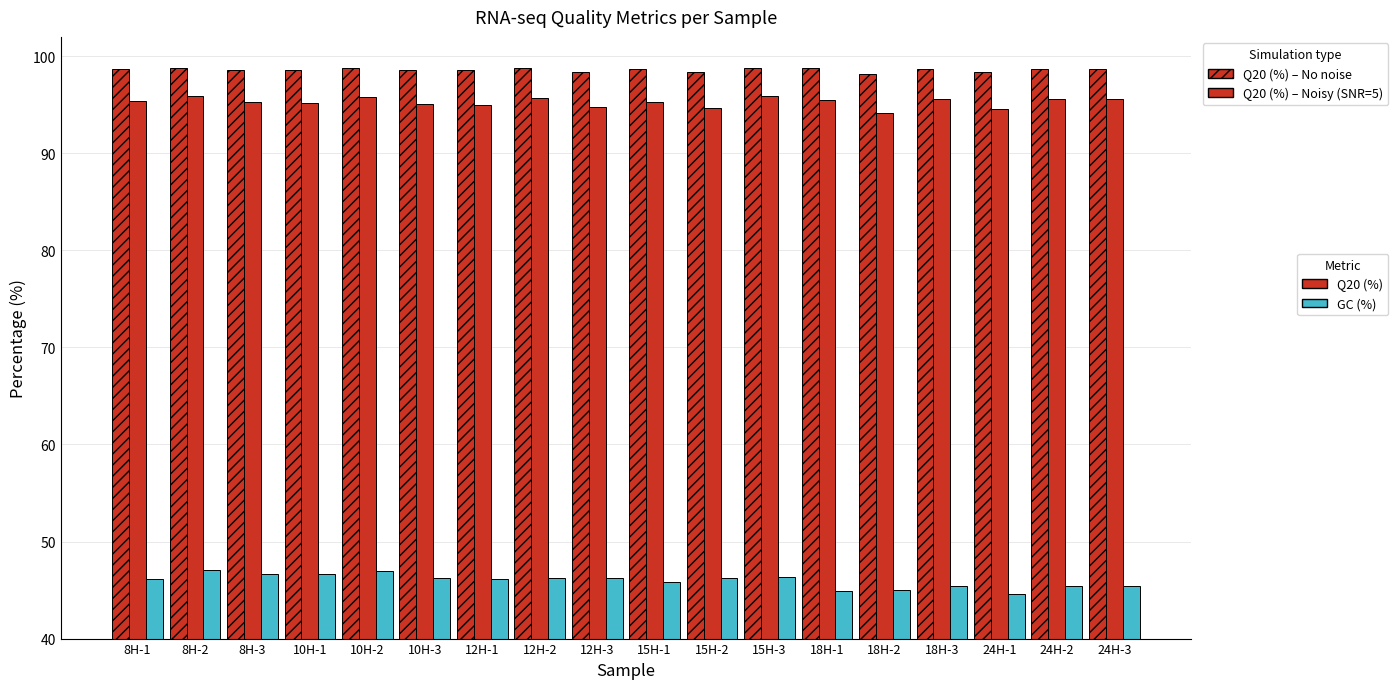

Reading right to left, what are all the values shown in this chart?

Q20 (%): 98.7	98.7	98.4	98.7	98.2	98.8	98.8	98.4	98.7	98.4	98.8	98.5	98.5	98.8	98.6	98.6	98.8	98.7
Q30 (%): 95.6	95.6	94.6	95.6	94.2	95.5	95.9	94.6	95.3	94.8	95.7	95.0	95.0	95.8	95.2	95.3	95.9	95.4
GC (%): 45.4	45.4	44.6	45.4	45.0	44.9	46.3	46.3	45.8	46.2	46.2	46.1	46.3	46.9	46.6	46.6	47.0	46.1